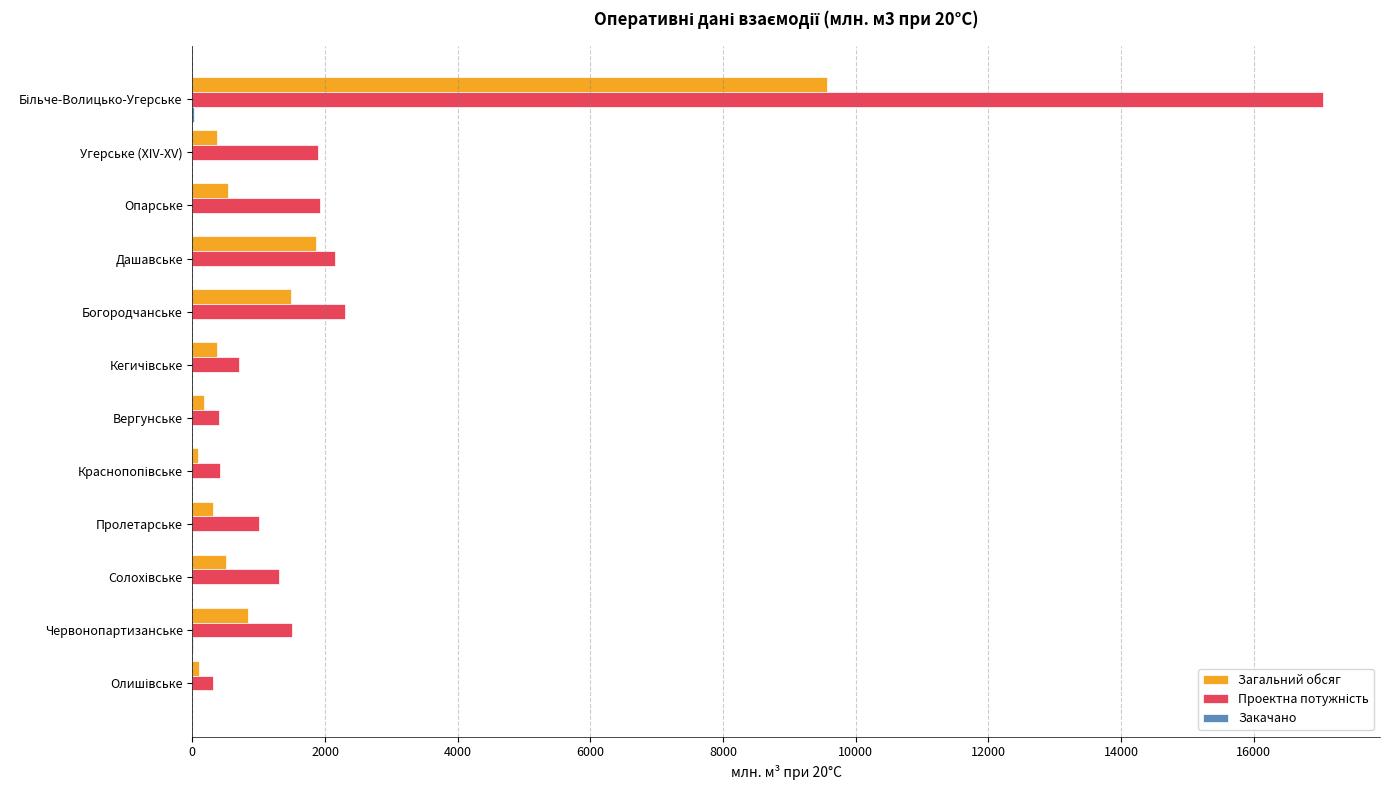

The value of Загальний обсяг at Богородчанське is 1485.0. True or false?

True